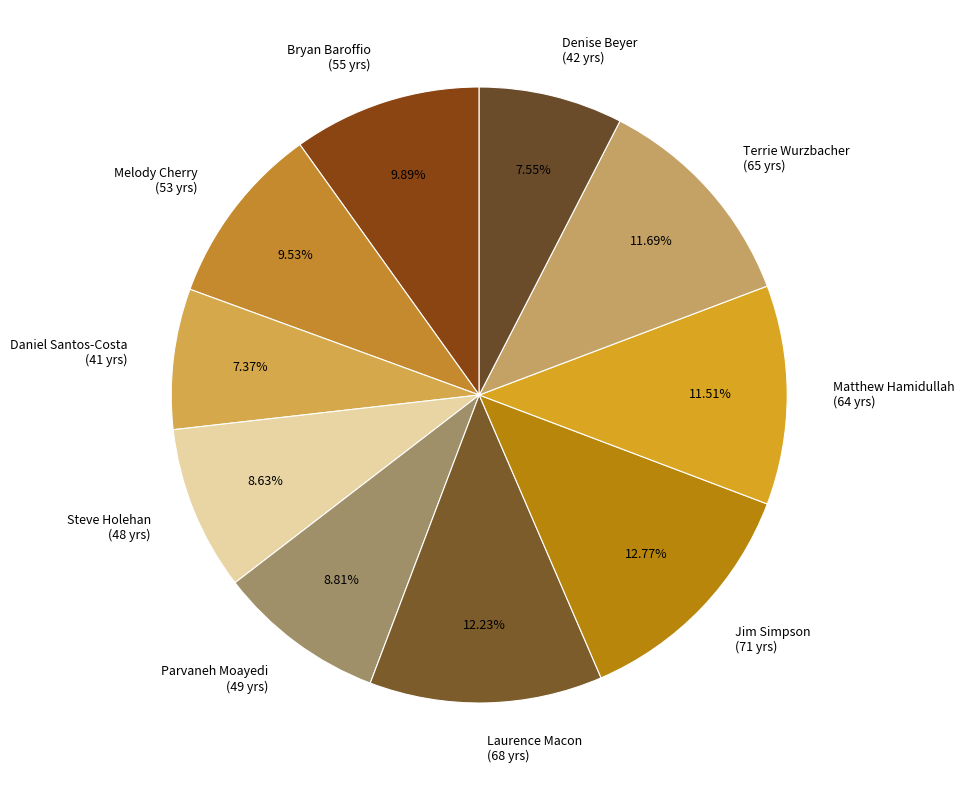

To the nearest percent, what is the combined percentage of Jim Simpson and Steve Holehan?

21%